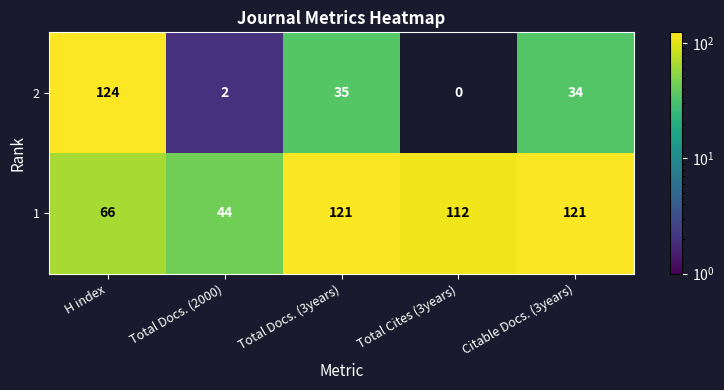

Which series has the widest spread of values?

2